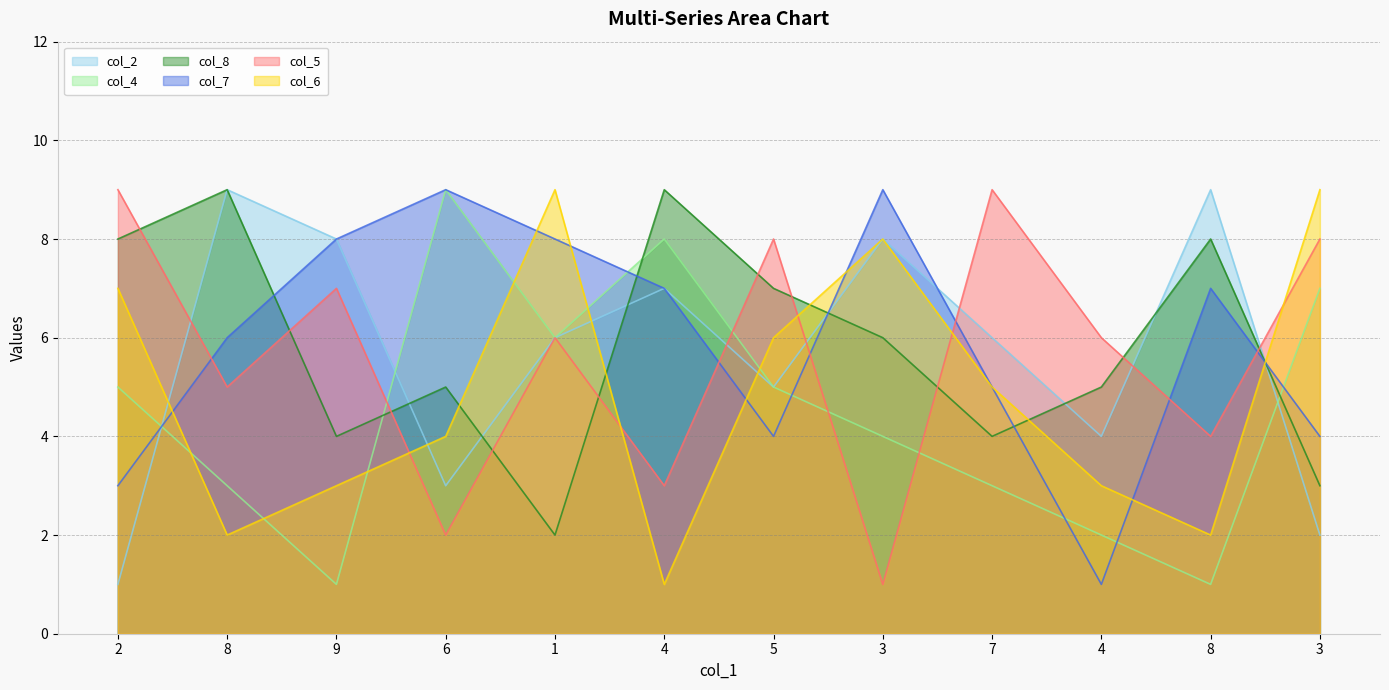

What is the total value across all series at 8?

34